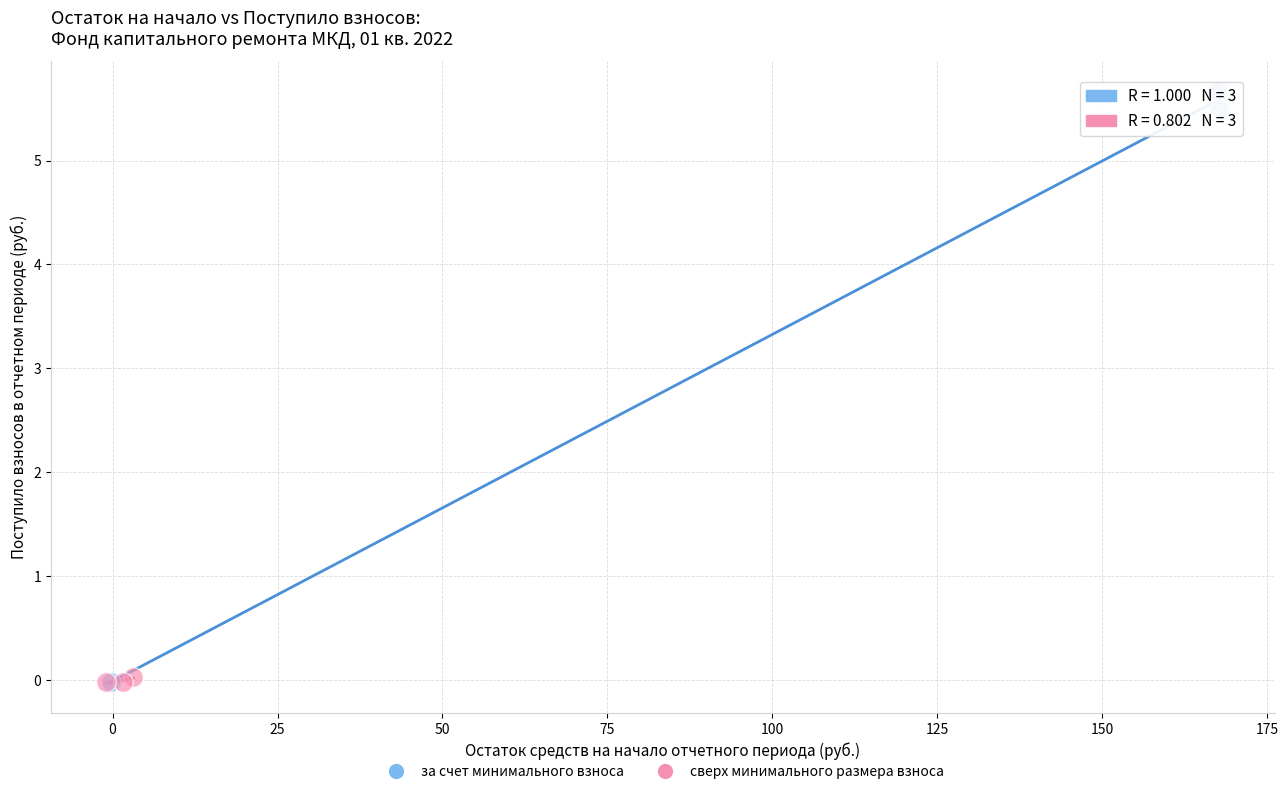

Which series reaches the maximum Y coordinate?

за счет минимального взноса